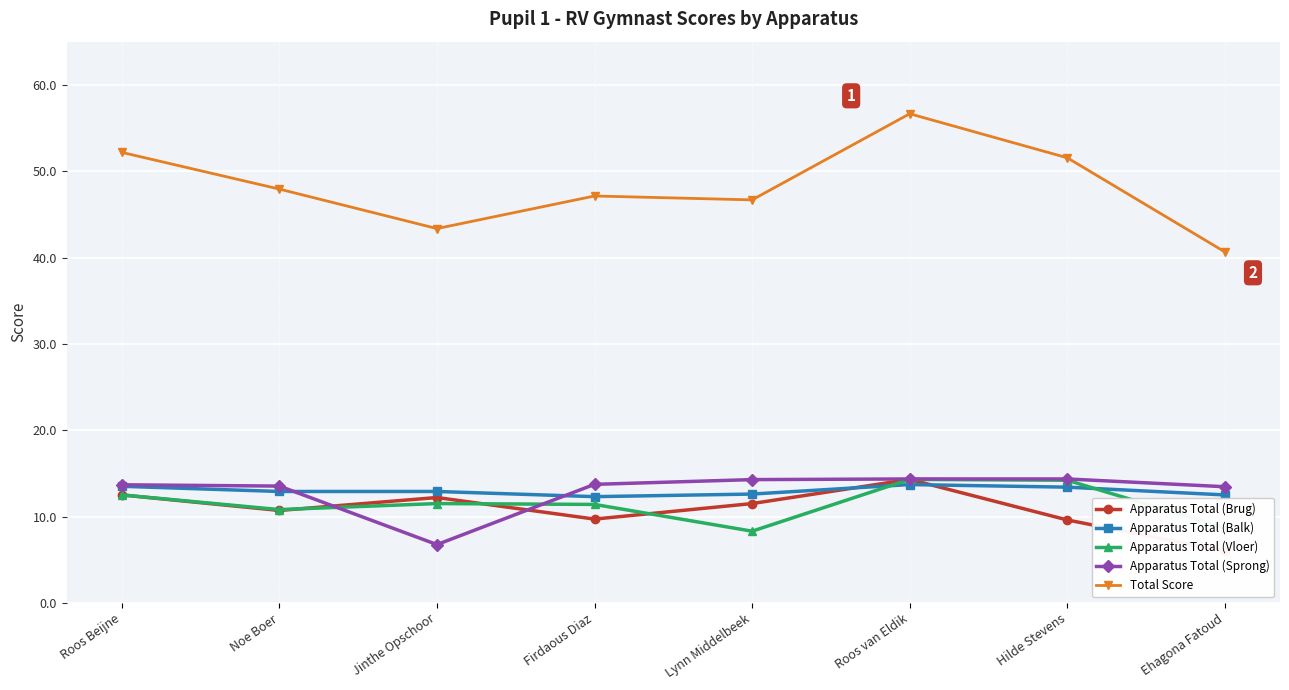

In Apparatus Total (Vloer), how many points are lower than both neighbors (excluding endpoints)?

2